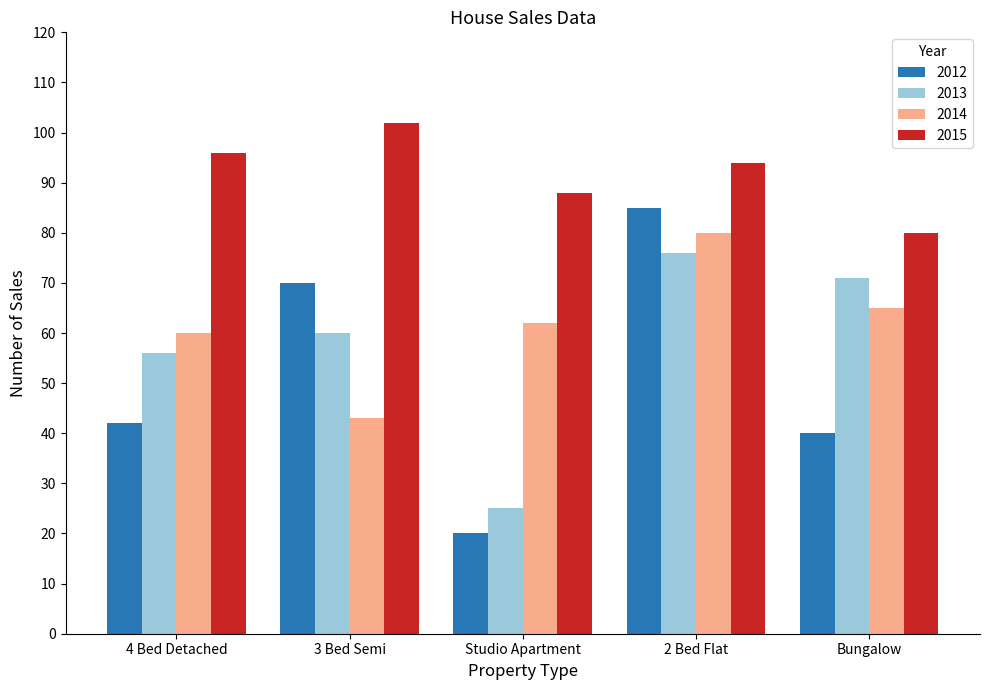

What is the label of the 2nd bar from the right?

2 Bed Flat